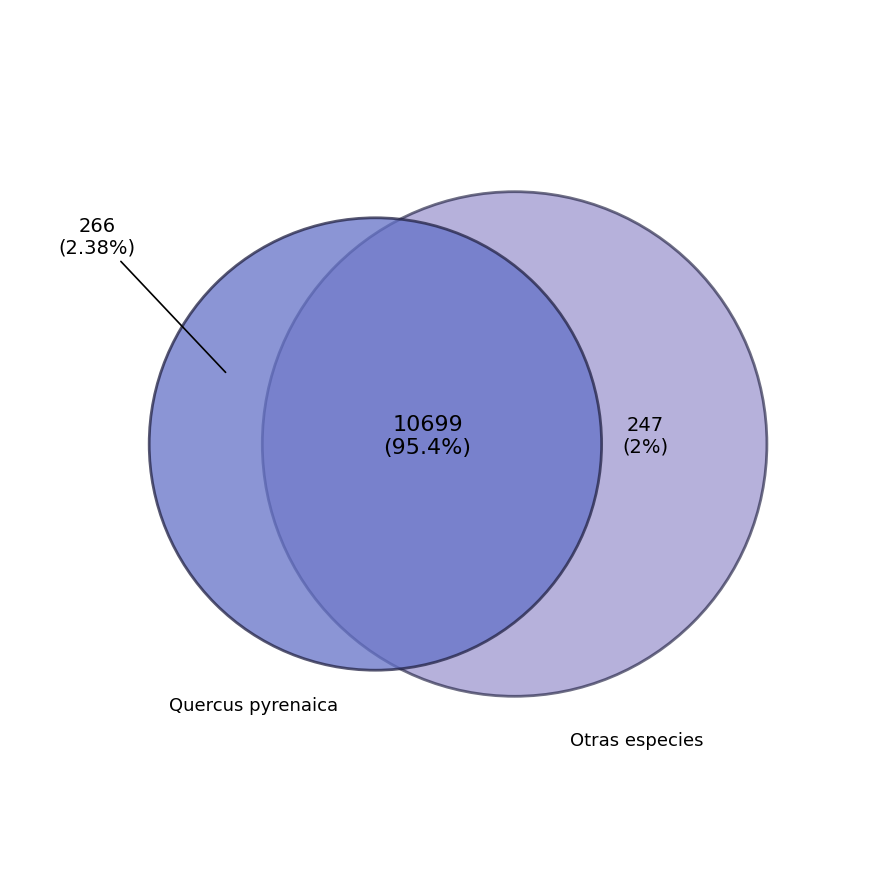

How much of the chart is everything except 11?

100.0%